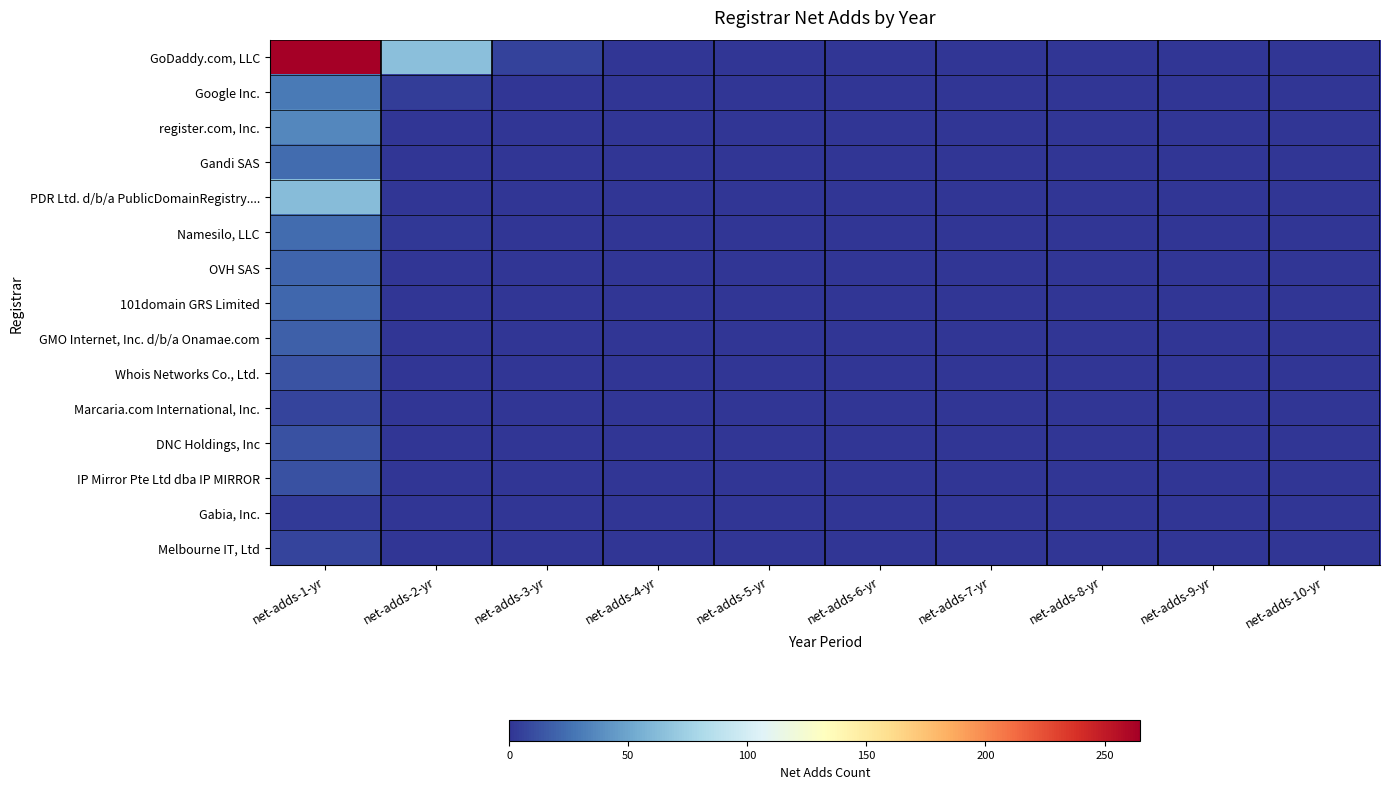

At which category does the chart reach its peak across all series?

net-adds-1-yr